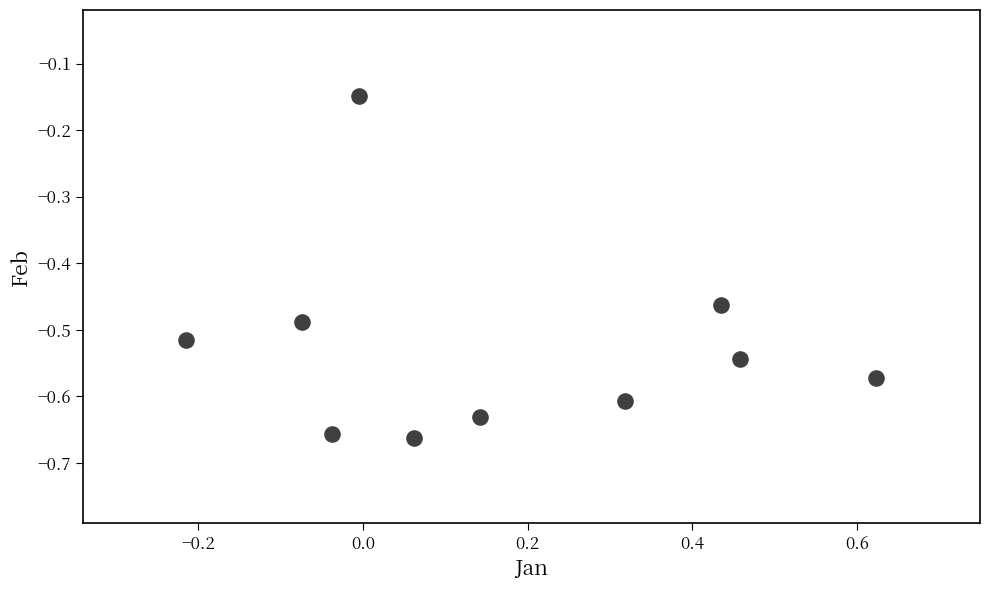

What is the range of Y values (max minus min)?

0.5